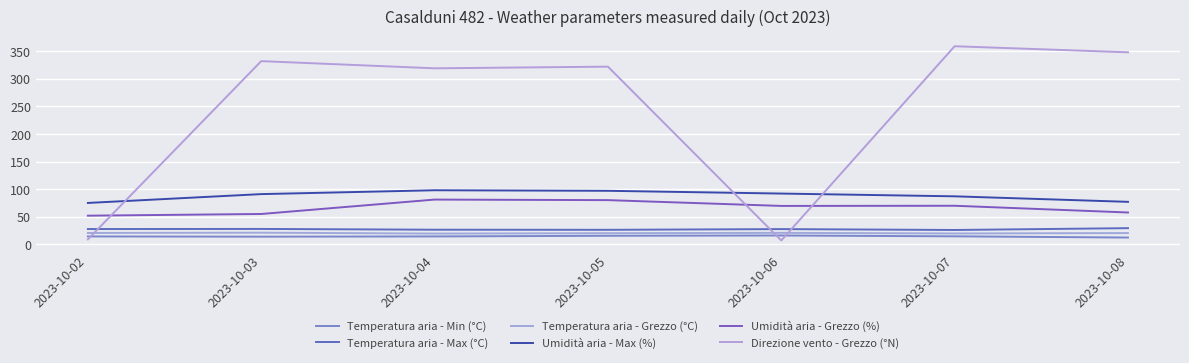

At how many categories does at least one series exceed 99?

5